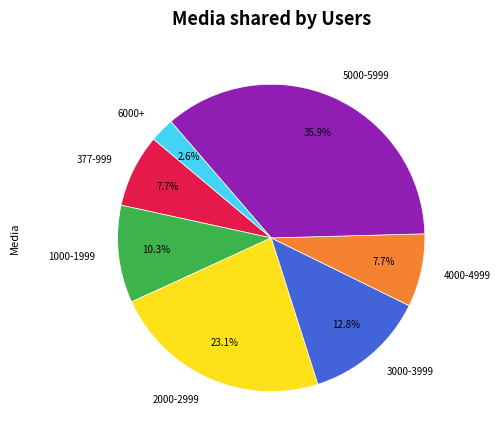

Combined, what portion of the pie is 6000+ and 4000-4999?

10.3%